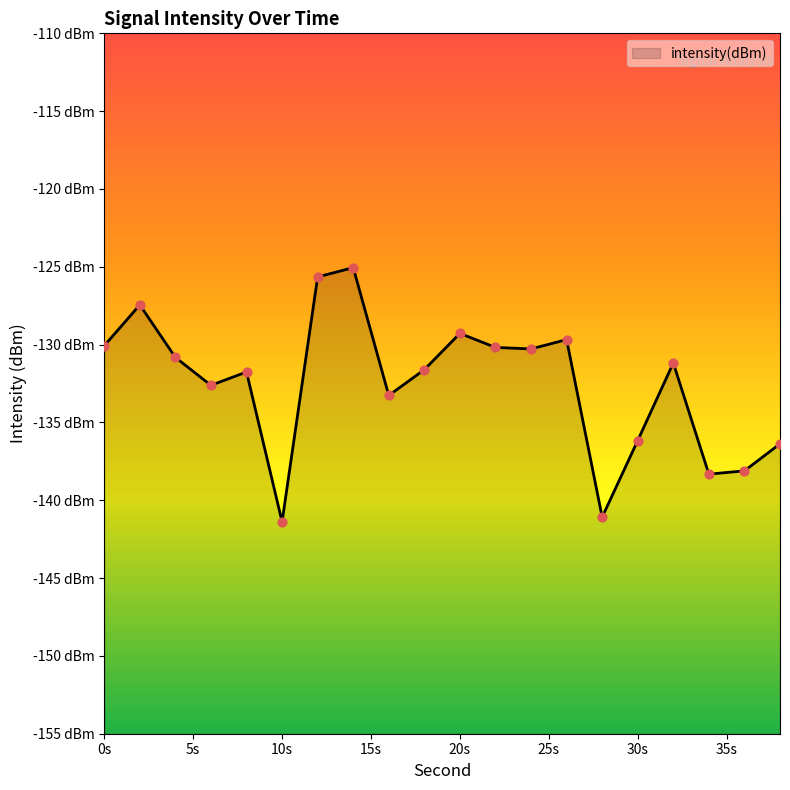

Between 16 and 2, which is larger?

2